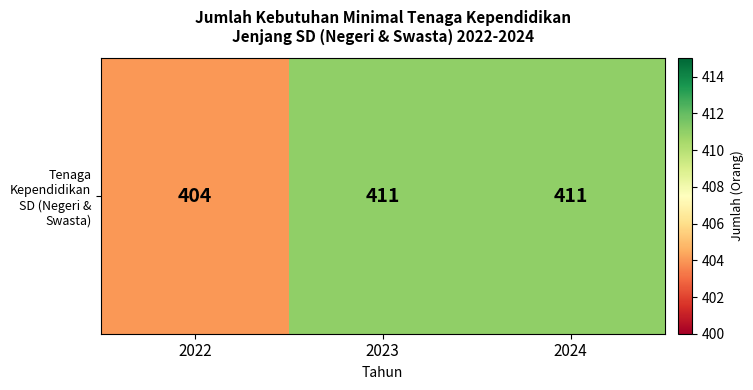

How many values are below 411?

1